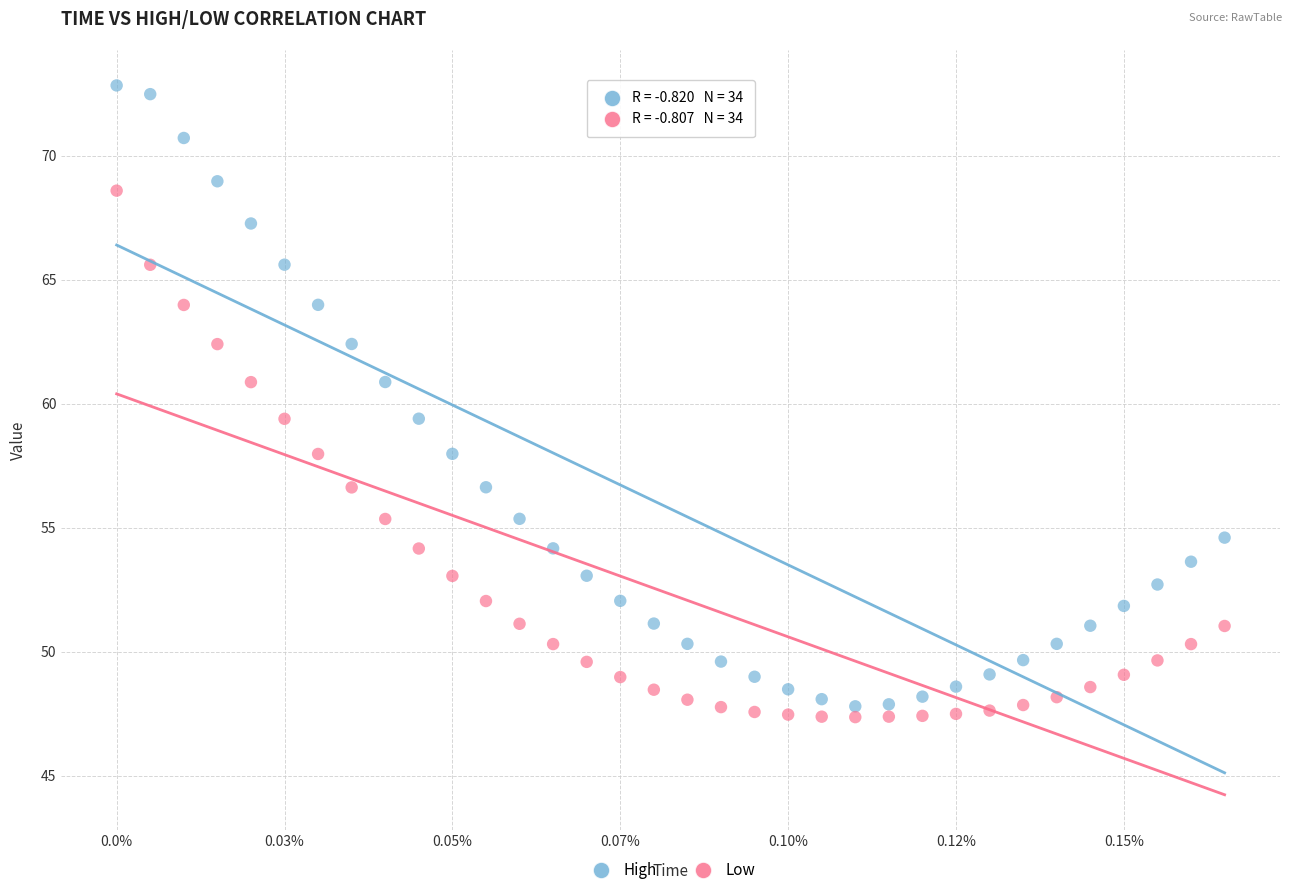

Which series reaches the minimum Y coordinate?

Low